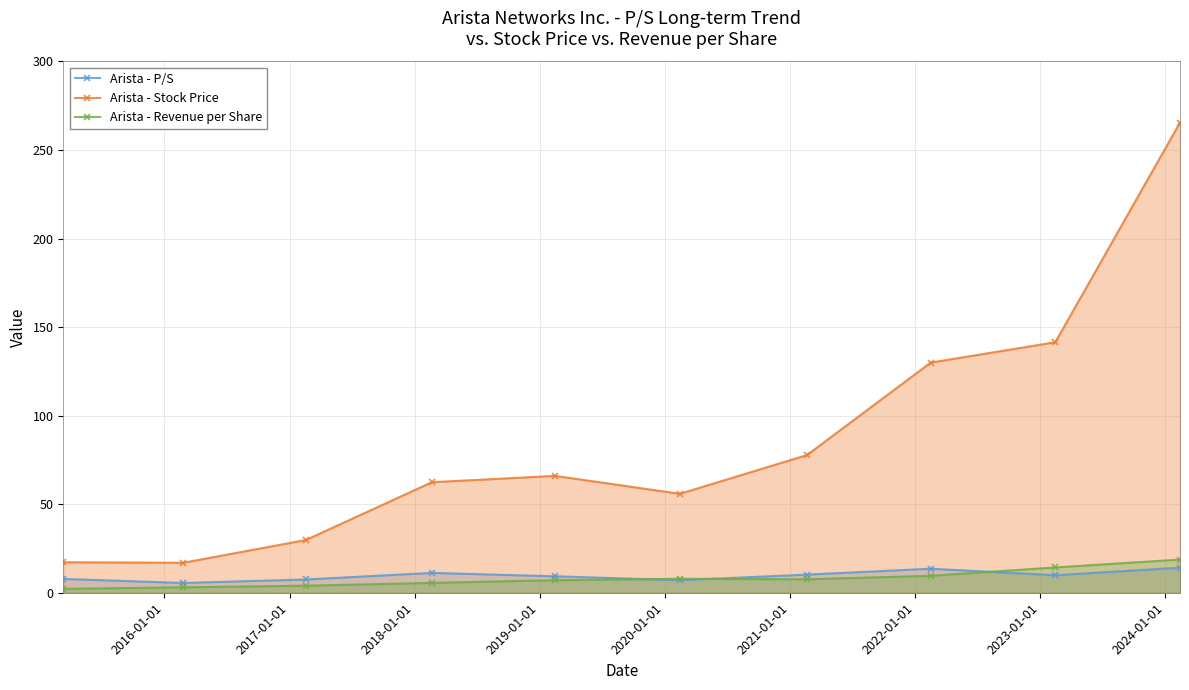

True or false: Arista - Stock Price and Arista - Revenue per Share intersect in this chart.

False